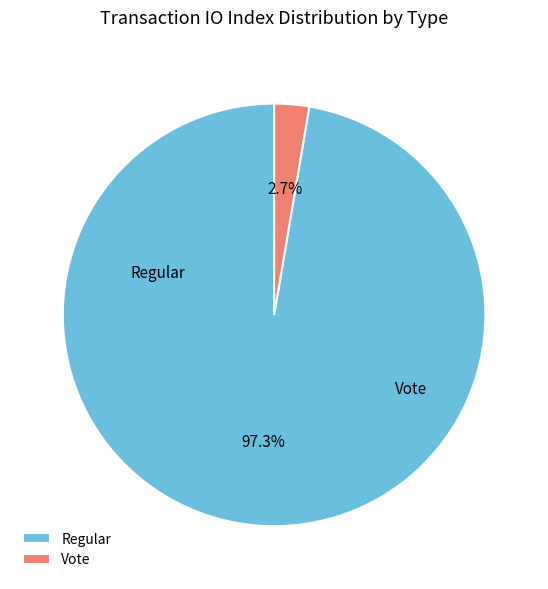

To the nearest percent, what percentage of the pie is Vote?

3%